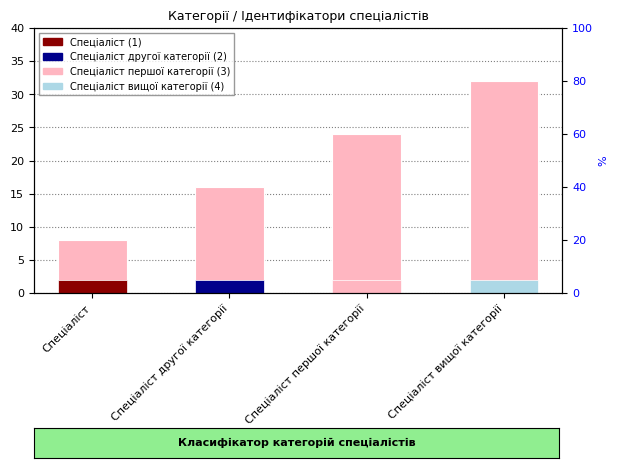

At which category does the chart reach its minimum across all series?

Спеціаліст